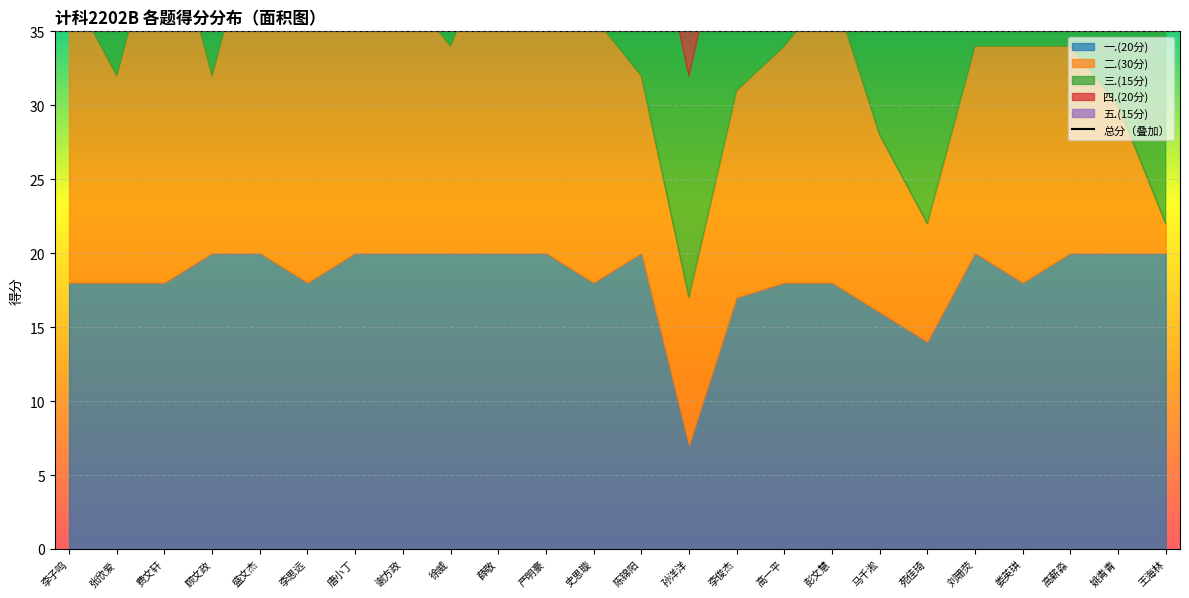

What is the average value?

75.2